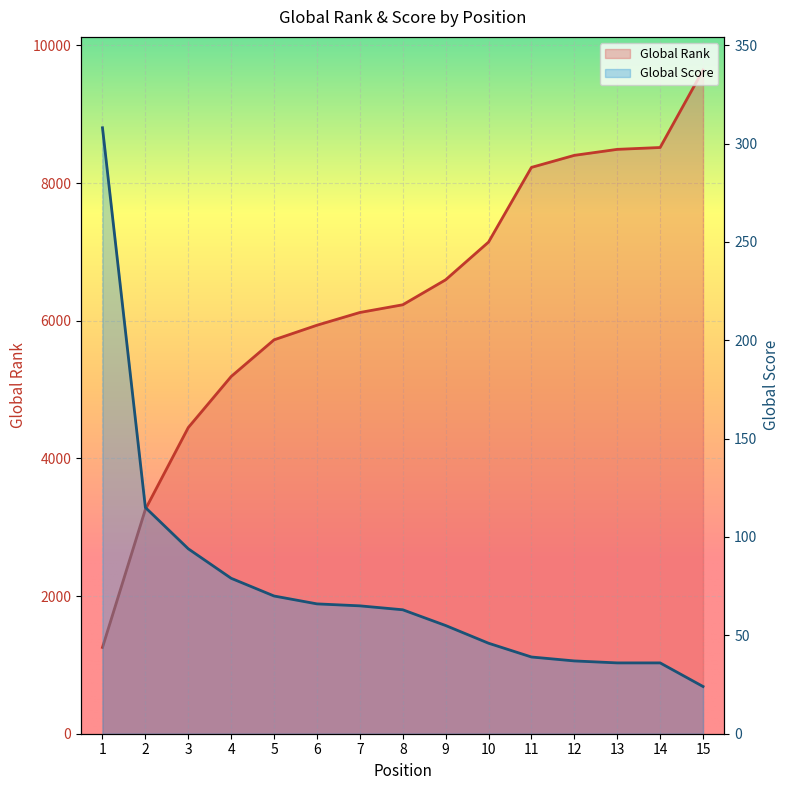

True or false: Global Rank and Global Score cross at least once.

False